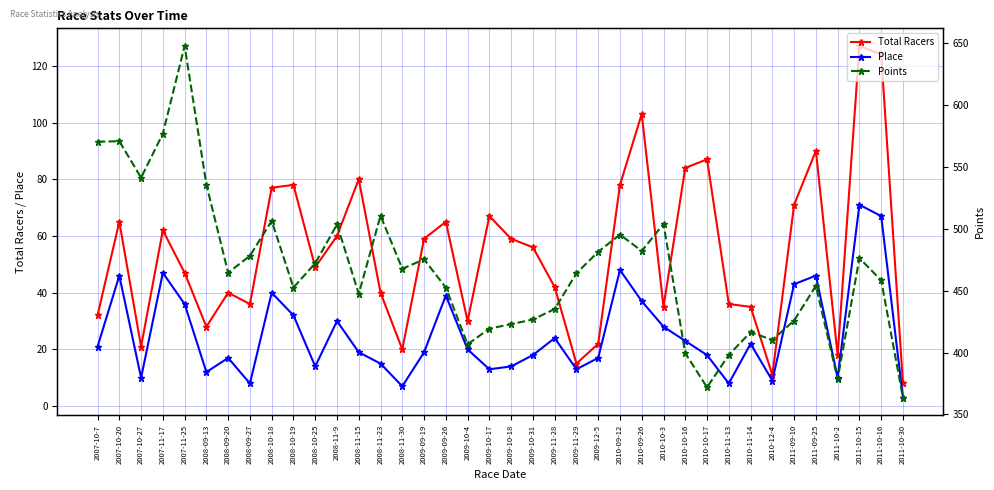

The Place series shows 71.0 at 2011-10-15. True or false?

True